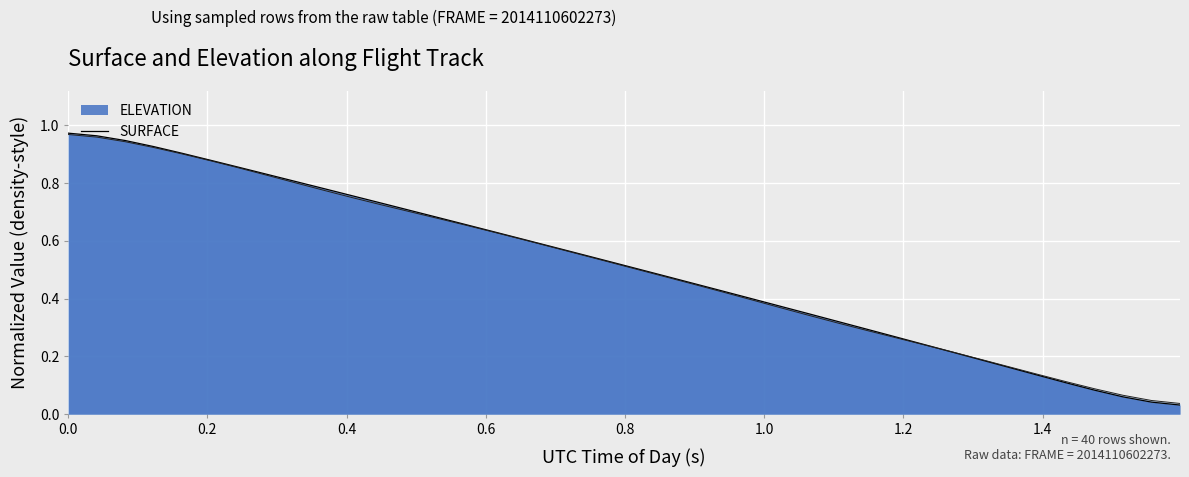

What are all the series names shown in the legend?

ELEVATION, SURFACE